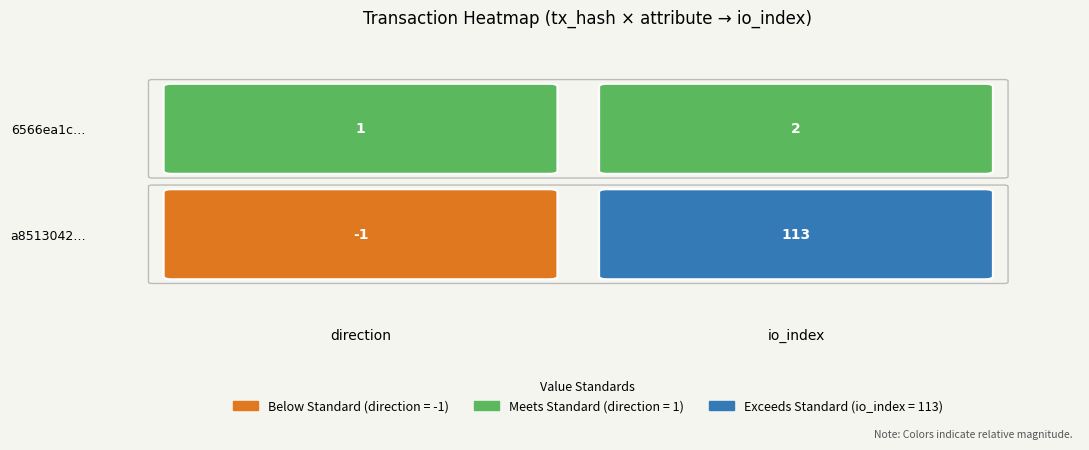

How many series are shown in this chart?

2